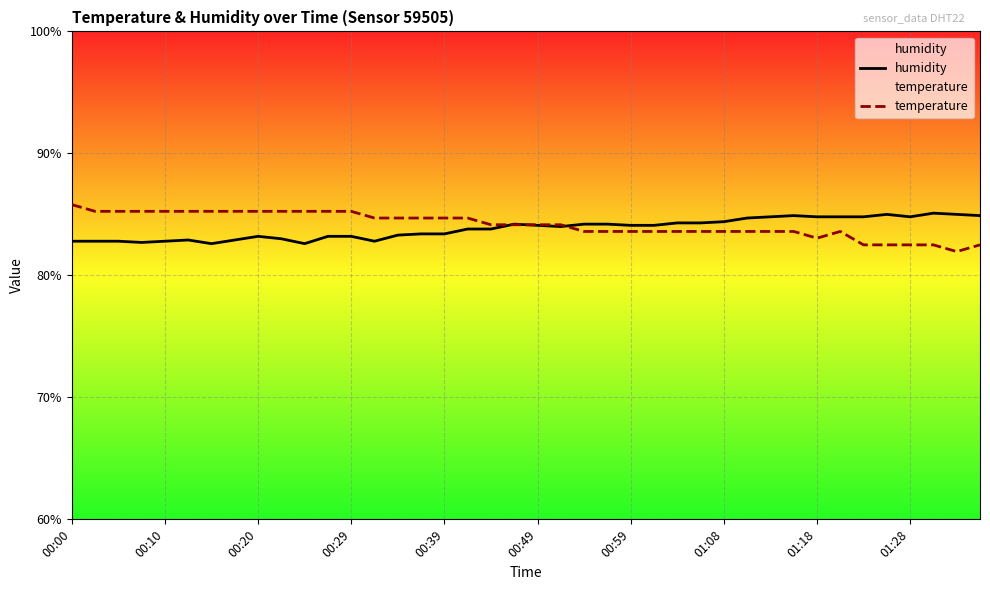

List the series in order of their overall mean, lowest first.

humidity, temperature